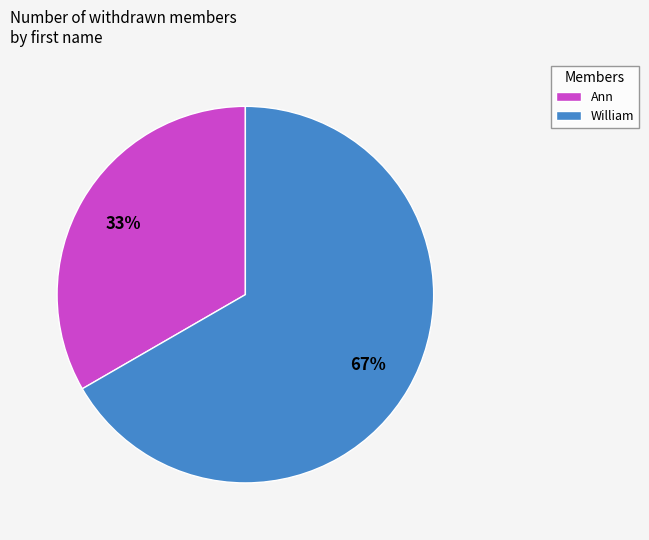

Combined, do Ann and William account for over 50%?

Yes